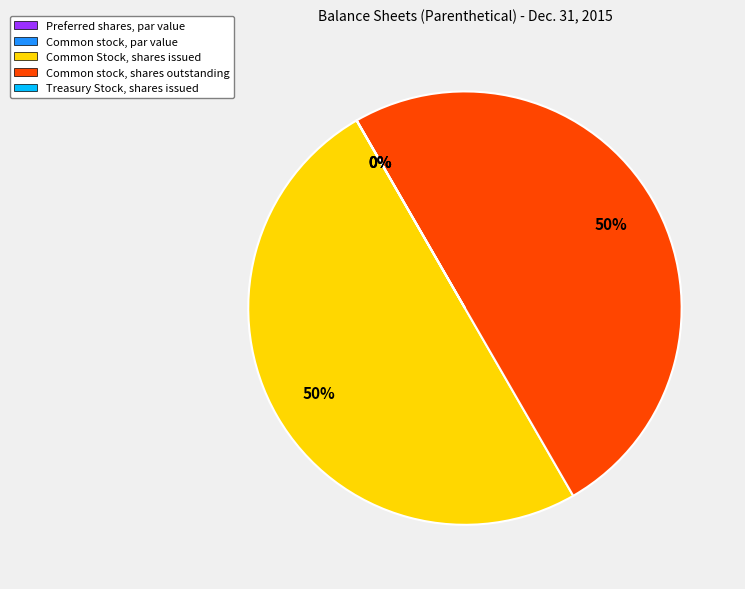

Is Common Stock, shares issued the majority of the pie?

No